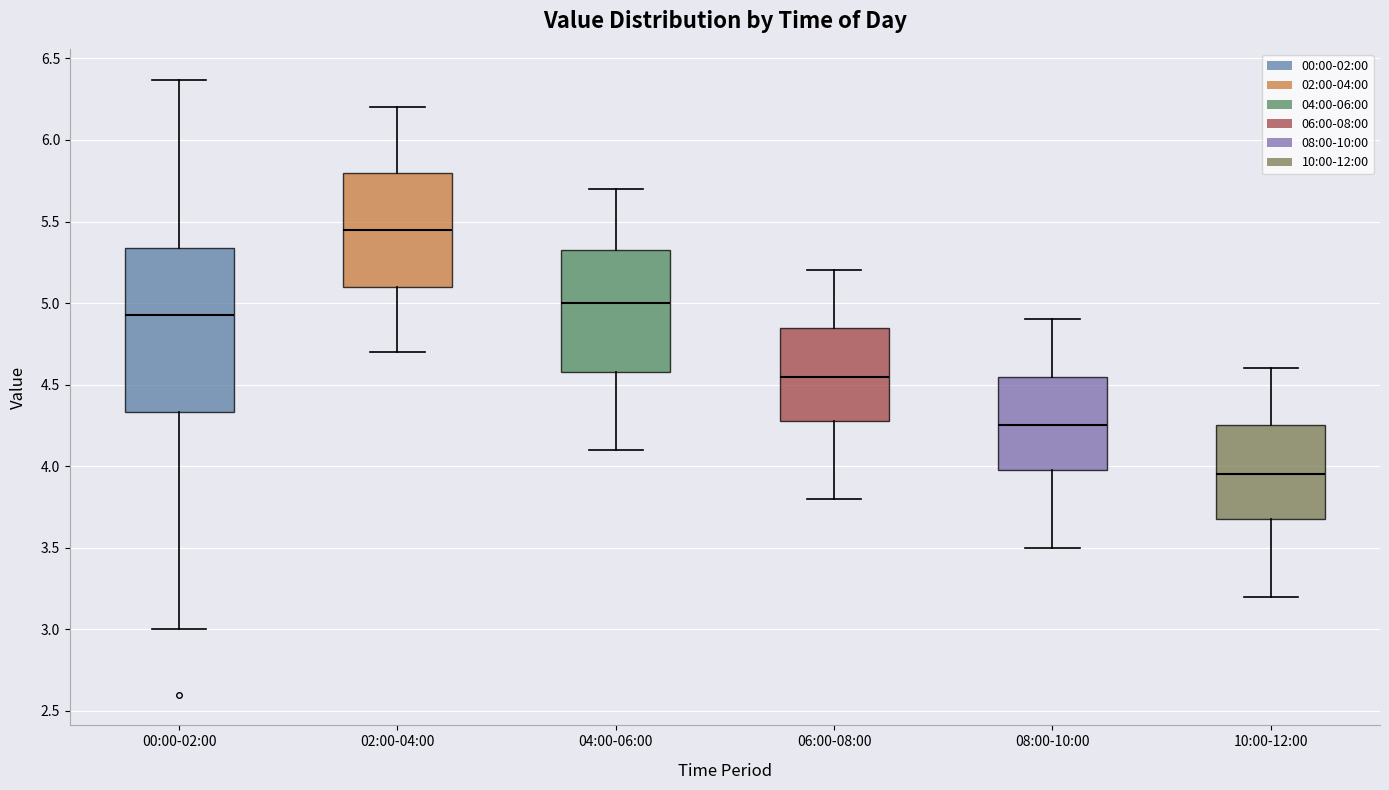

Where does the upper whisker of the box for 06:00-08:00 end on the y-axis? The values are not printed on the chart, so give them approximately, as read against the axis.

5.20